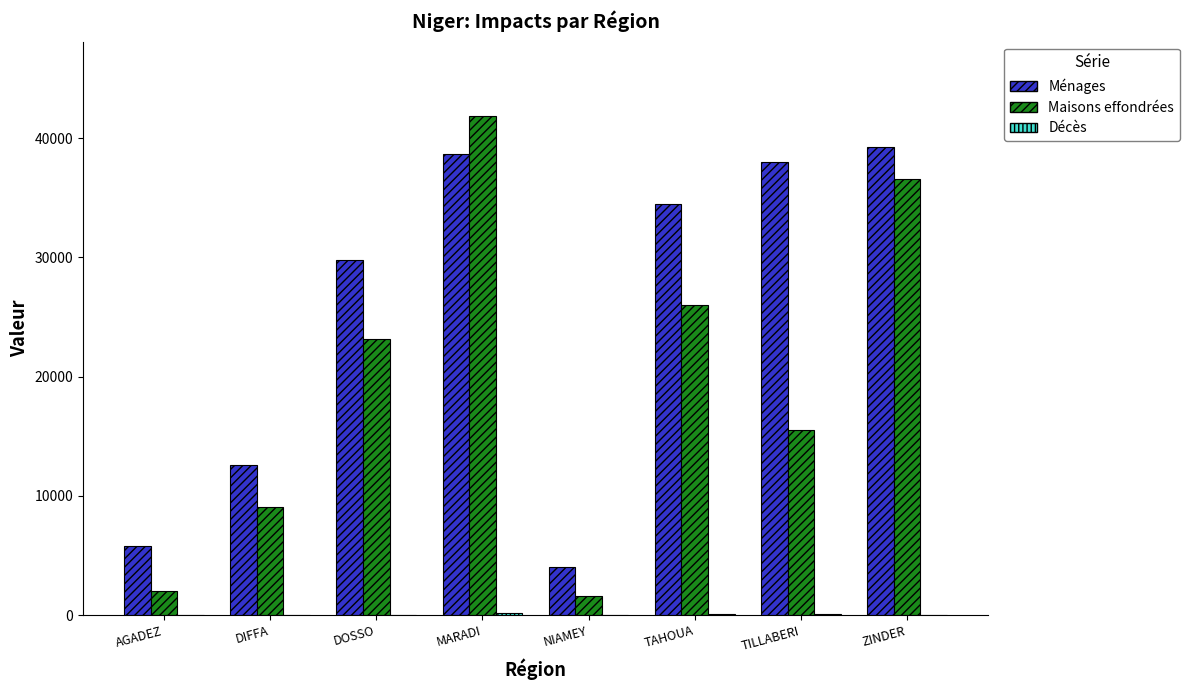

What is the sum of the Maisons effondrées values at DIFFA and TILLABERI?

24602